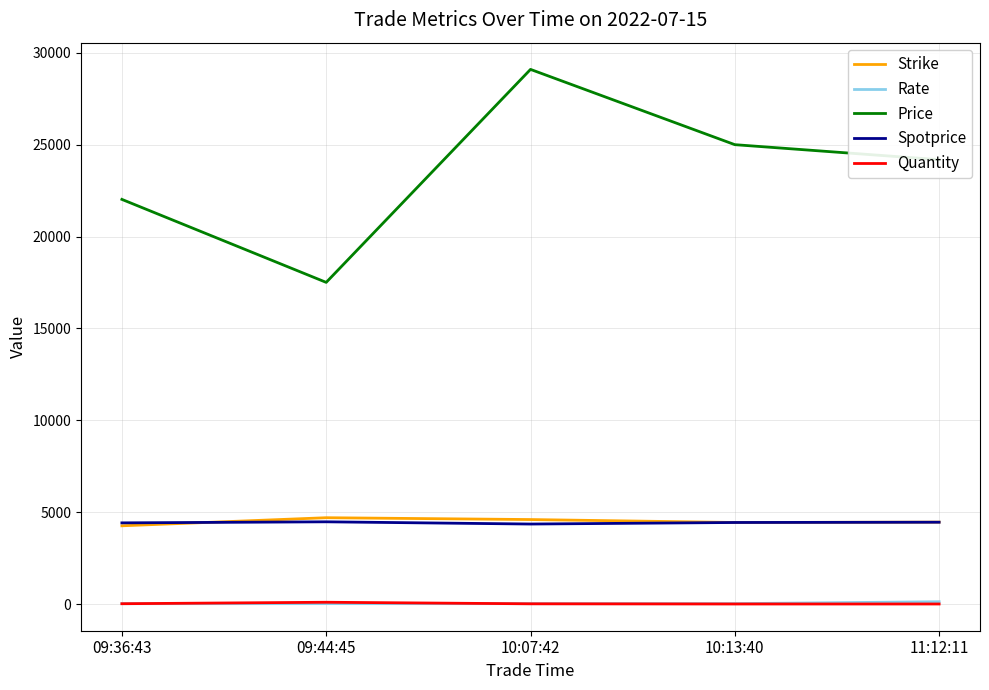

What is the total value across all series at 10:13:40?

33908.5